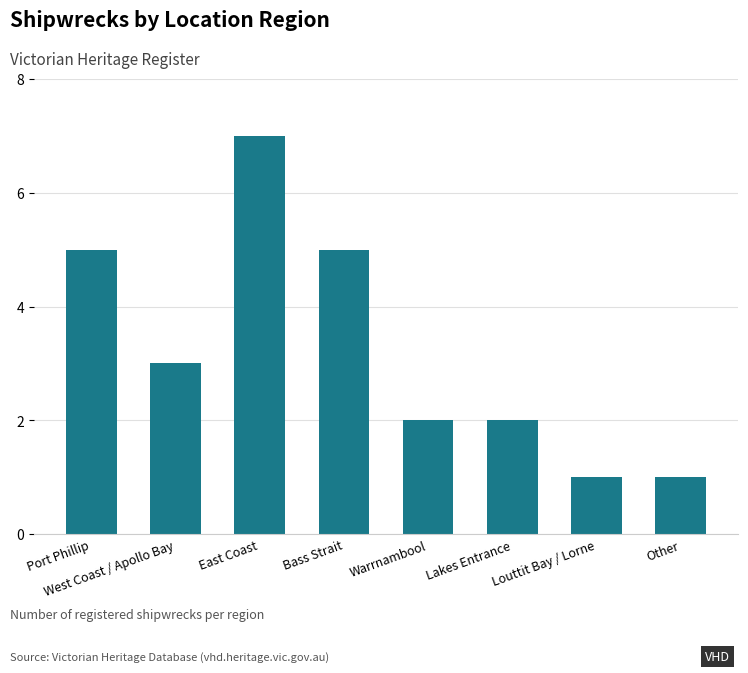

At which label does the data first exceed 3?

Port Phillip